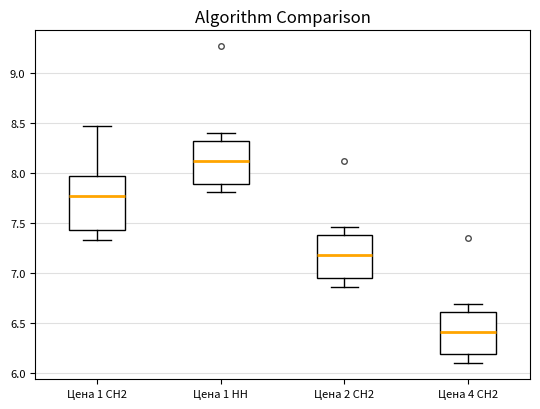

Reading left to right, transcribe this box plot: for each box, give where its median line is, the range the box spans, and where its two whiskers end, as read against the y-axis. The values are not printed on the chart, so give them approximately, as read against the axis.

Цена 1 СН2: median 7.80, box 7.45 to 7.95, whiskers 7.35 to 8.45
Цена 1 НН: median 8.10, box 7.90 to 8.30, whiskers 7.80 to 8.40
Цена 2 СН2: median 7.20, box 6.95 to 7.40, whiskers 6.85 to 7.45
Цена 4 СН2: median 6.40, box 6.20 to 6.60, whiskers 6.10 to 6.70